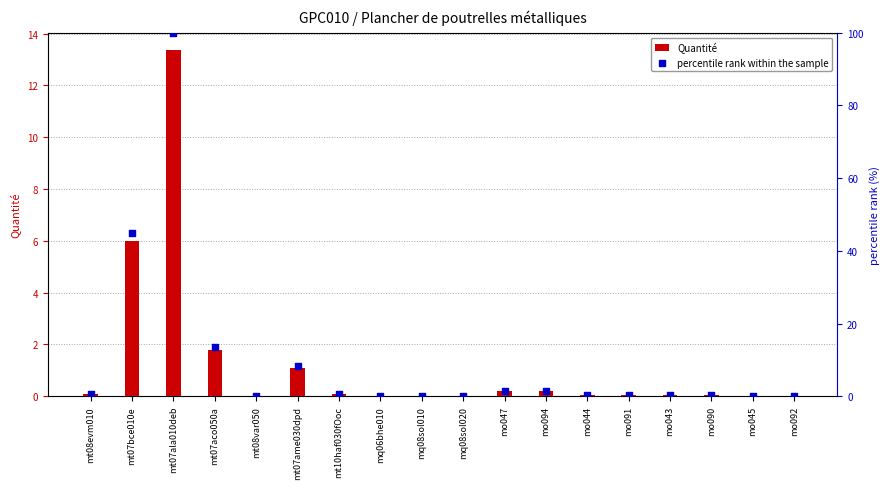

What is the total value across all series at mt08var050?

0.2